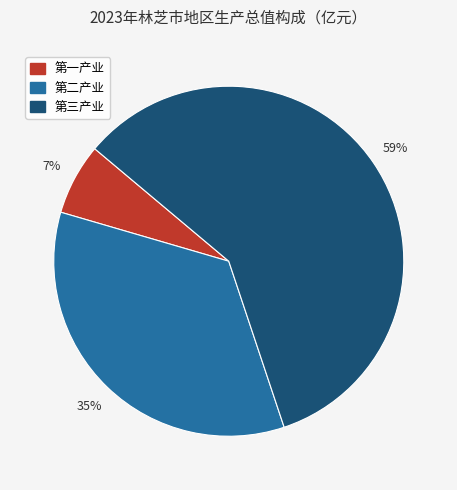

To the nearest percent, what is the difference between the 第一产业 and 第二产业 slice percentages?

28%